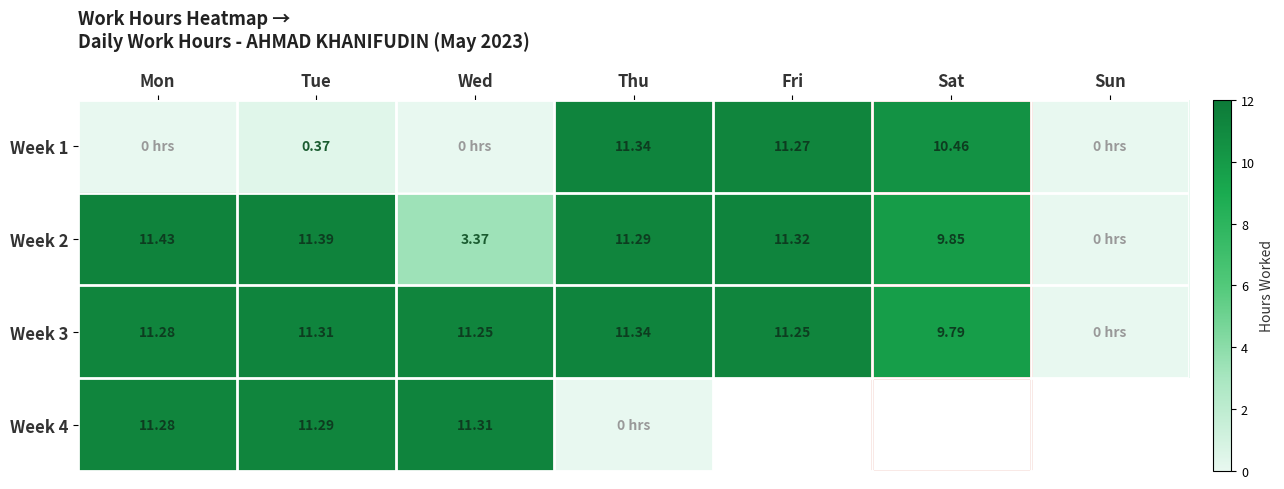

Is the value of Week 2 at Wed greater than the value of Week 4 at Mon?

No